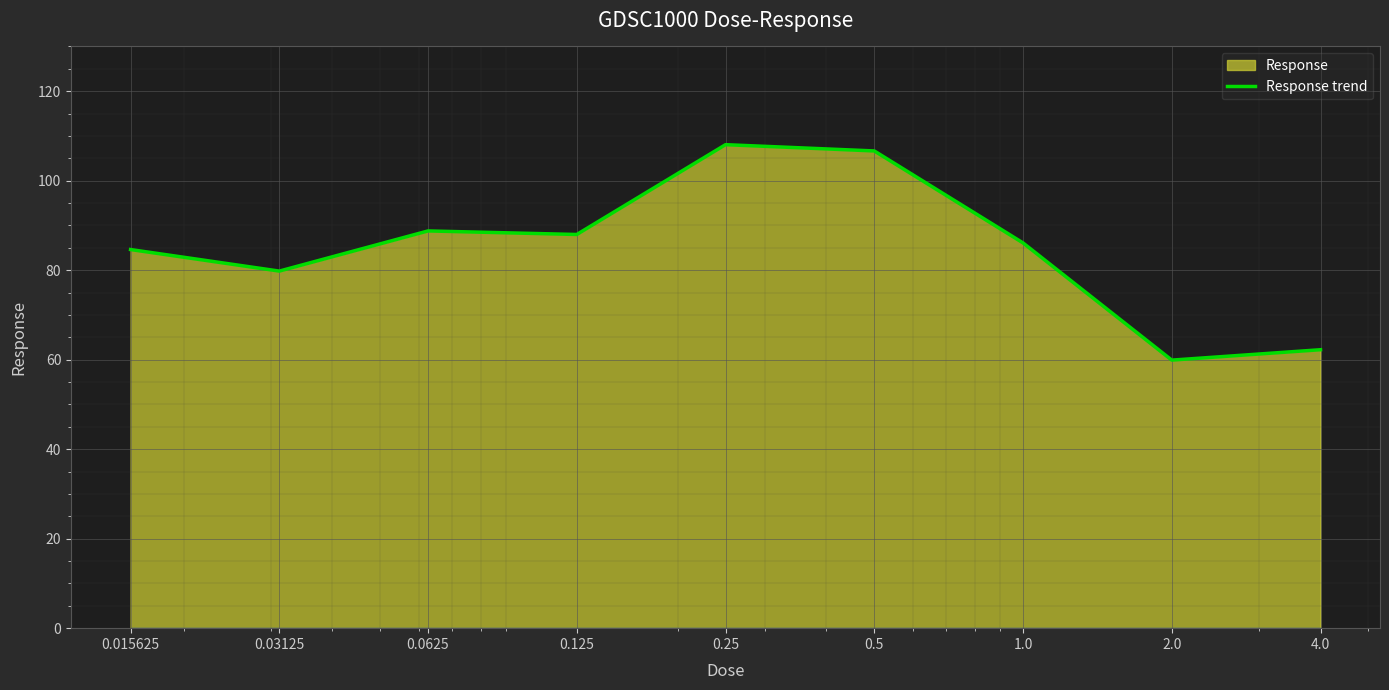

Is it true that the value at 0.03125 is 131.9?

False